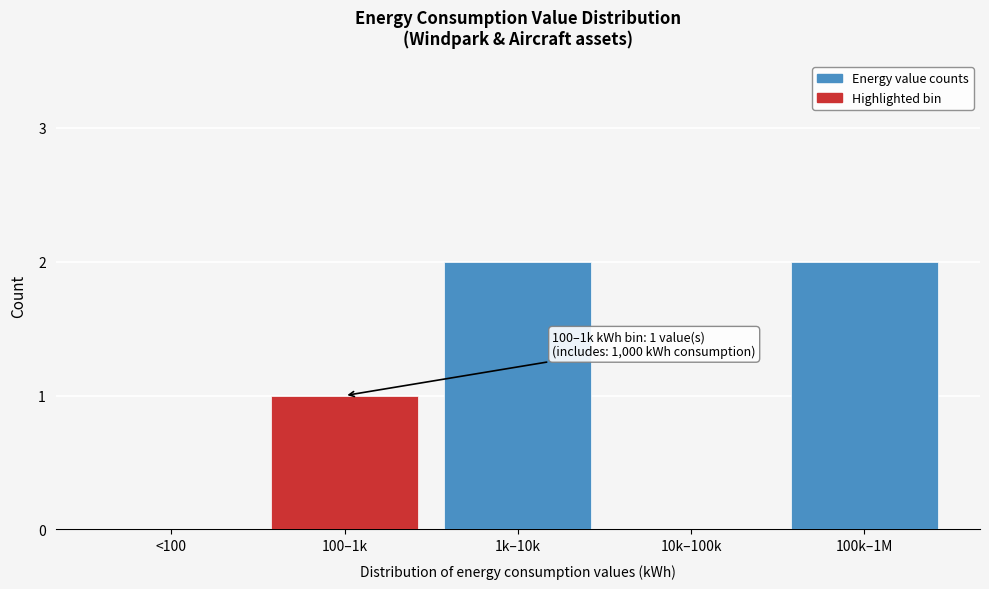

Reading right to left, what are all the values shown in this chart?

100k–1M=2	10k–100k=0	1k–10k=2	100–1k=1	<100=0